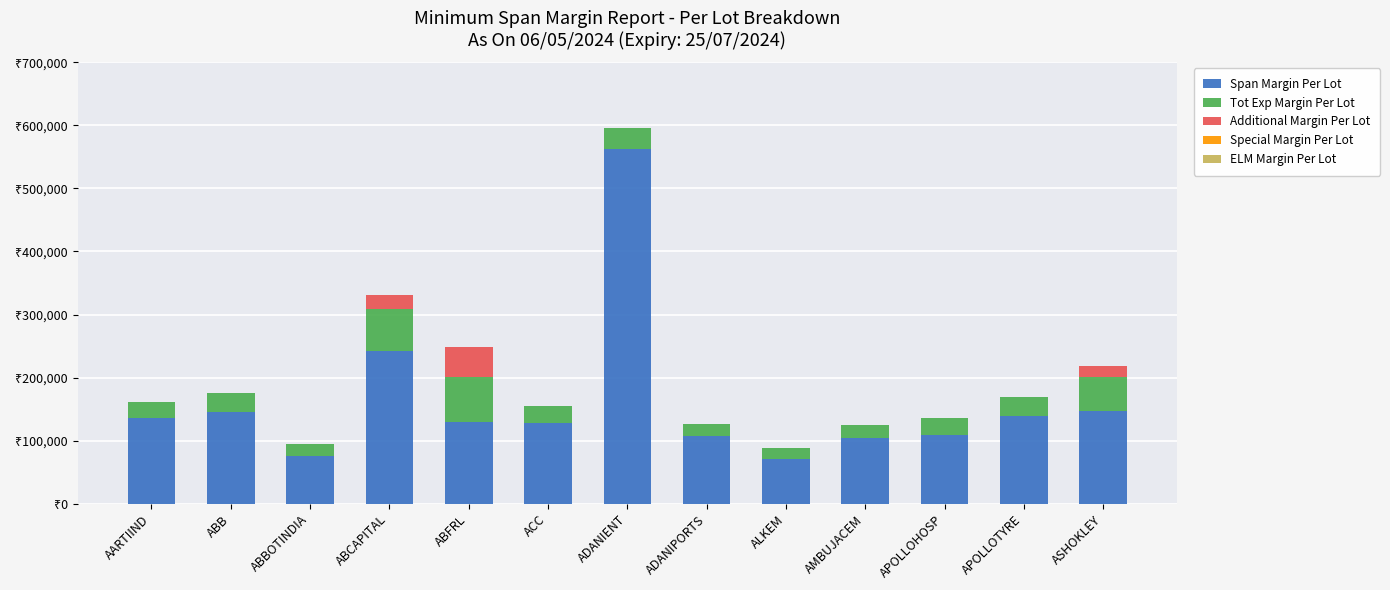

Are the bars horizontal?

No